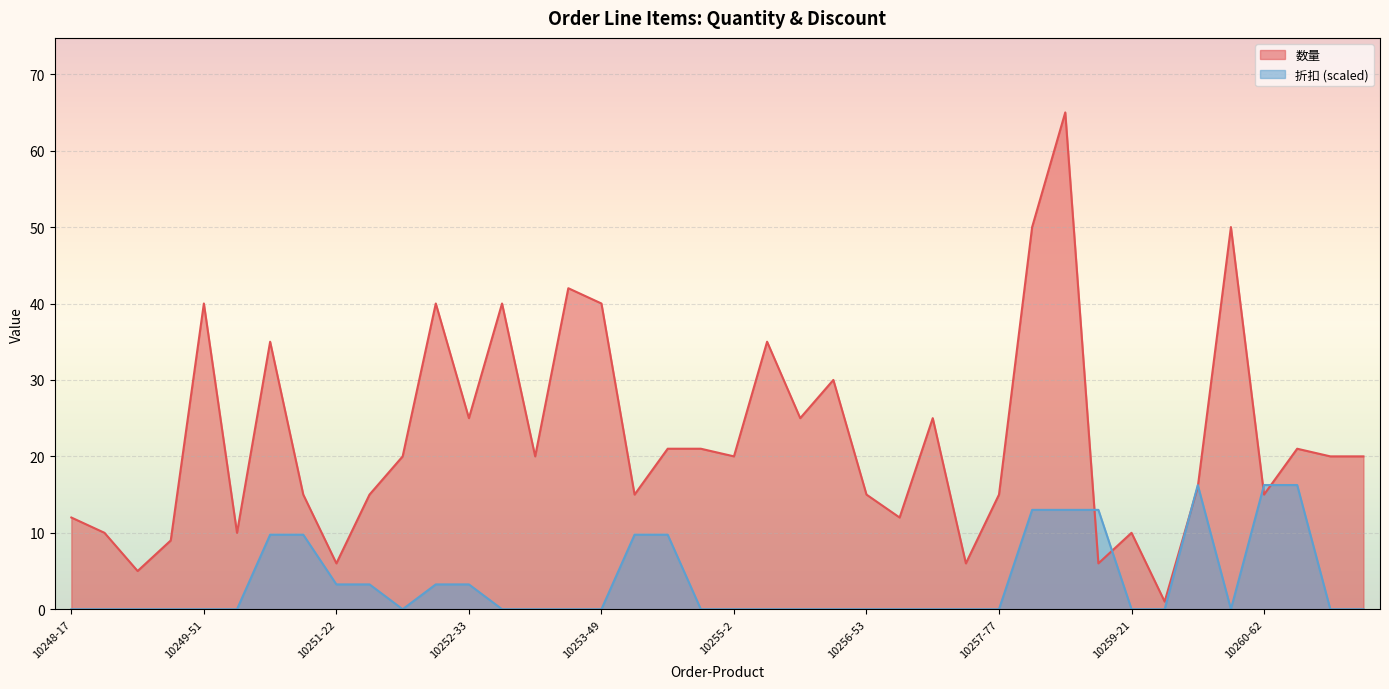

What is the difference between the maximum and second lowest values in the 数量 series?

60.0